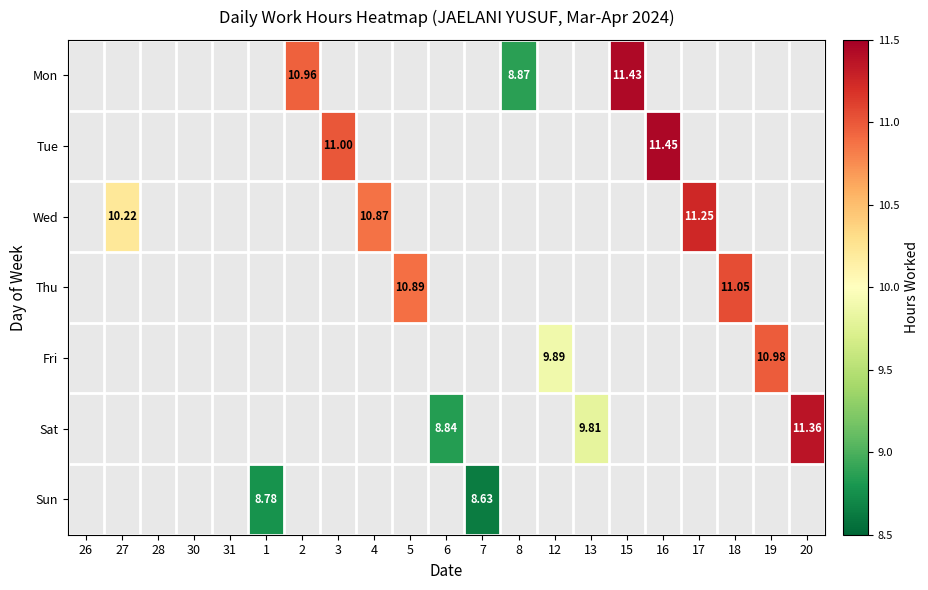

True or false: Mon has a value of 2.4 at 2.

False